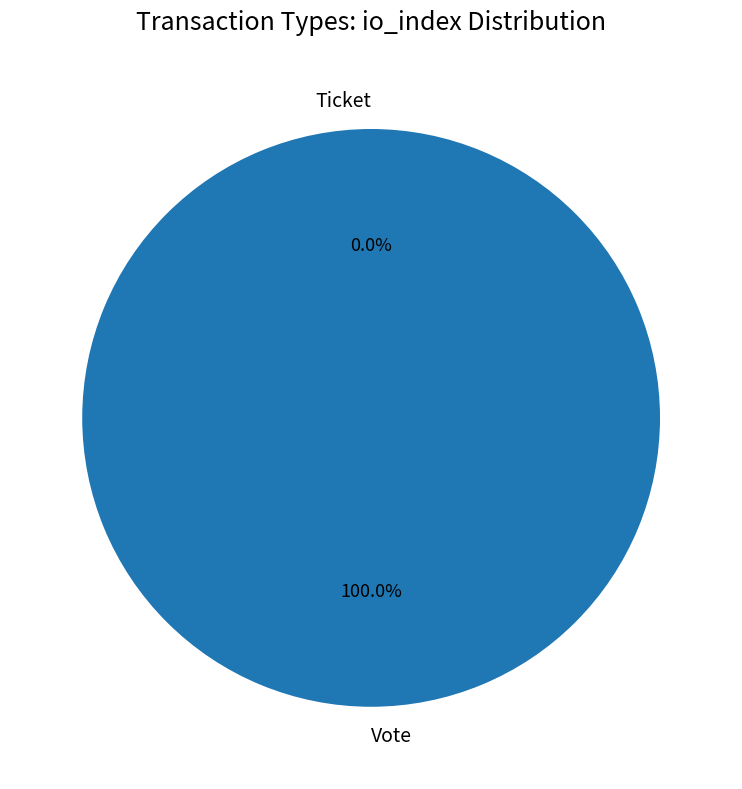

Is Ticket the majority of the pie?

No